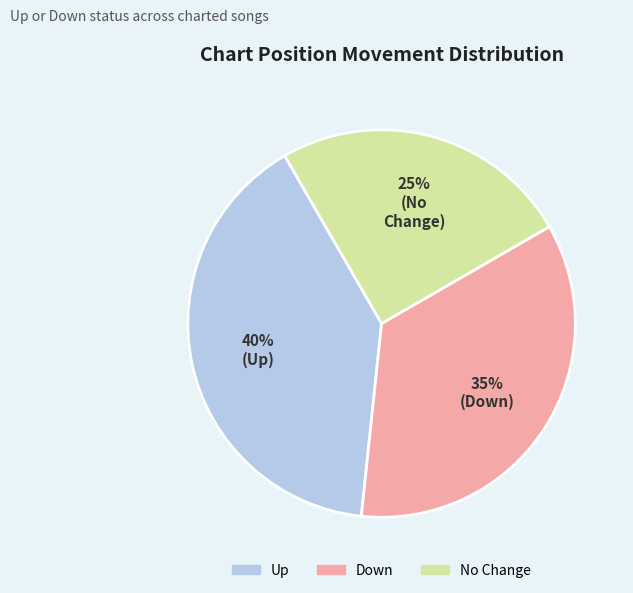

Is there any slice that represents more than half of the pie?

No